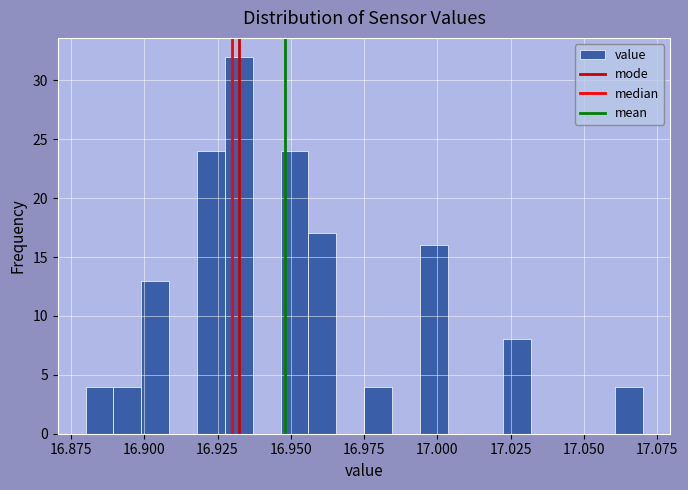

Around what value on the x-axis is the tallest bar? Give the approximate position of its centre, as read against the axis.

16.930